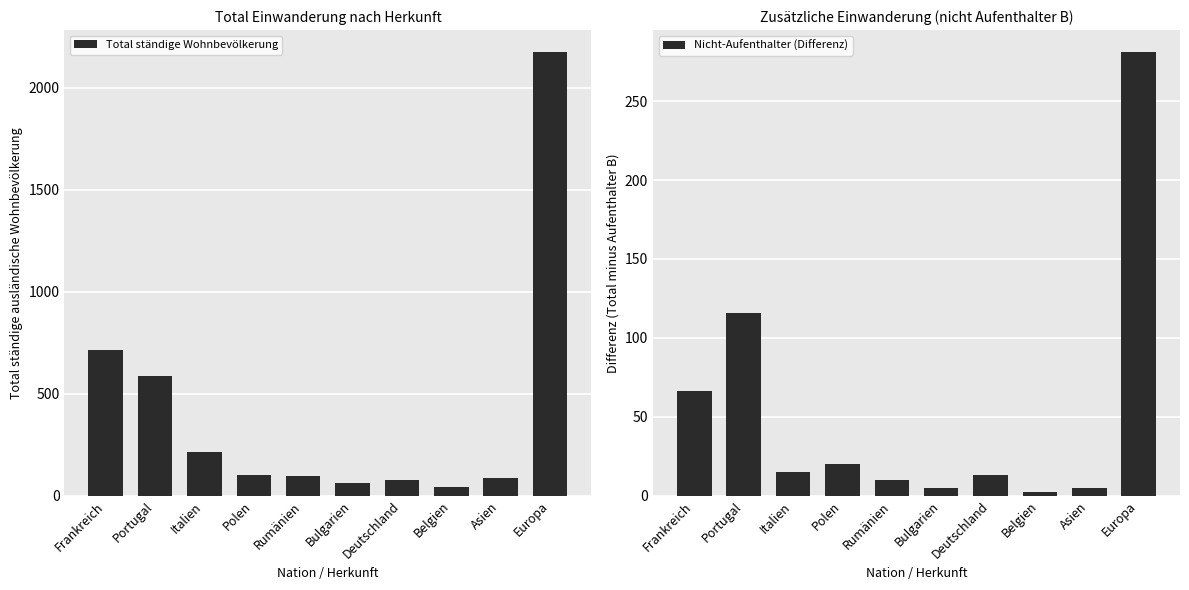

At which category does the chart reach its minimum across all series?

Belgien